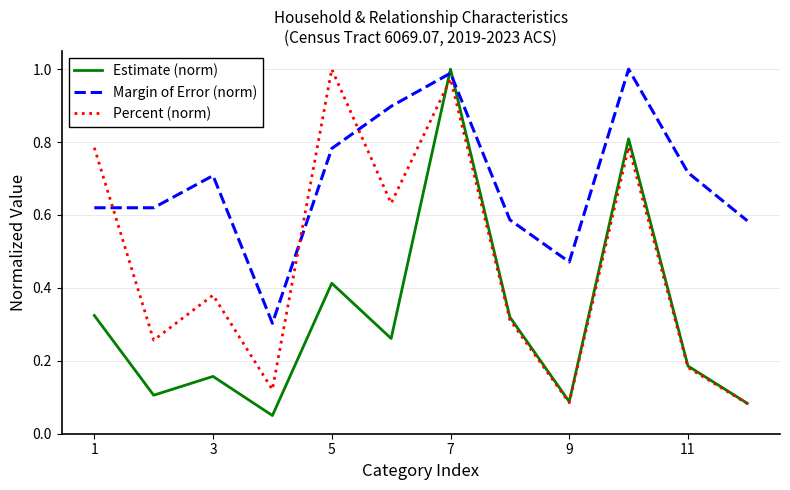

What is the sum of all Estimate (norm) values?

3.8